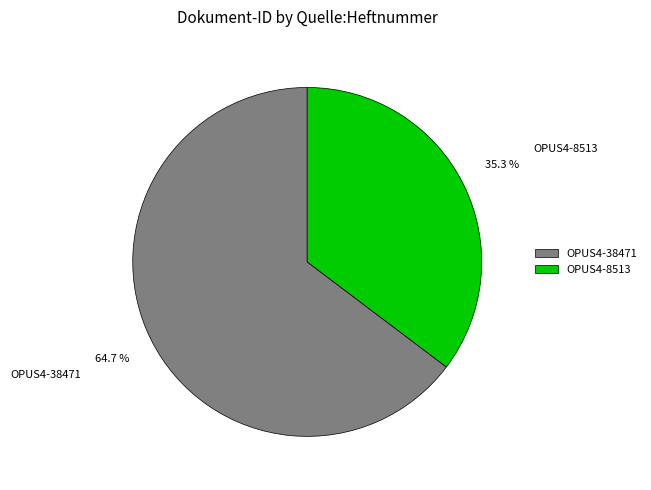

Count the number of slices in the pie.

2